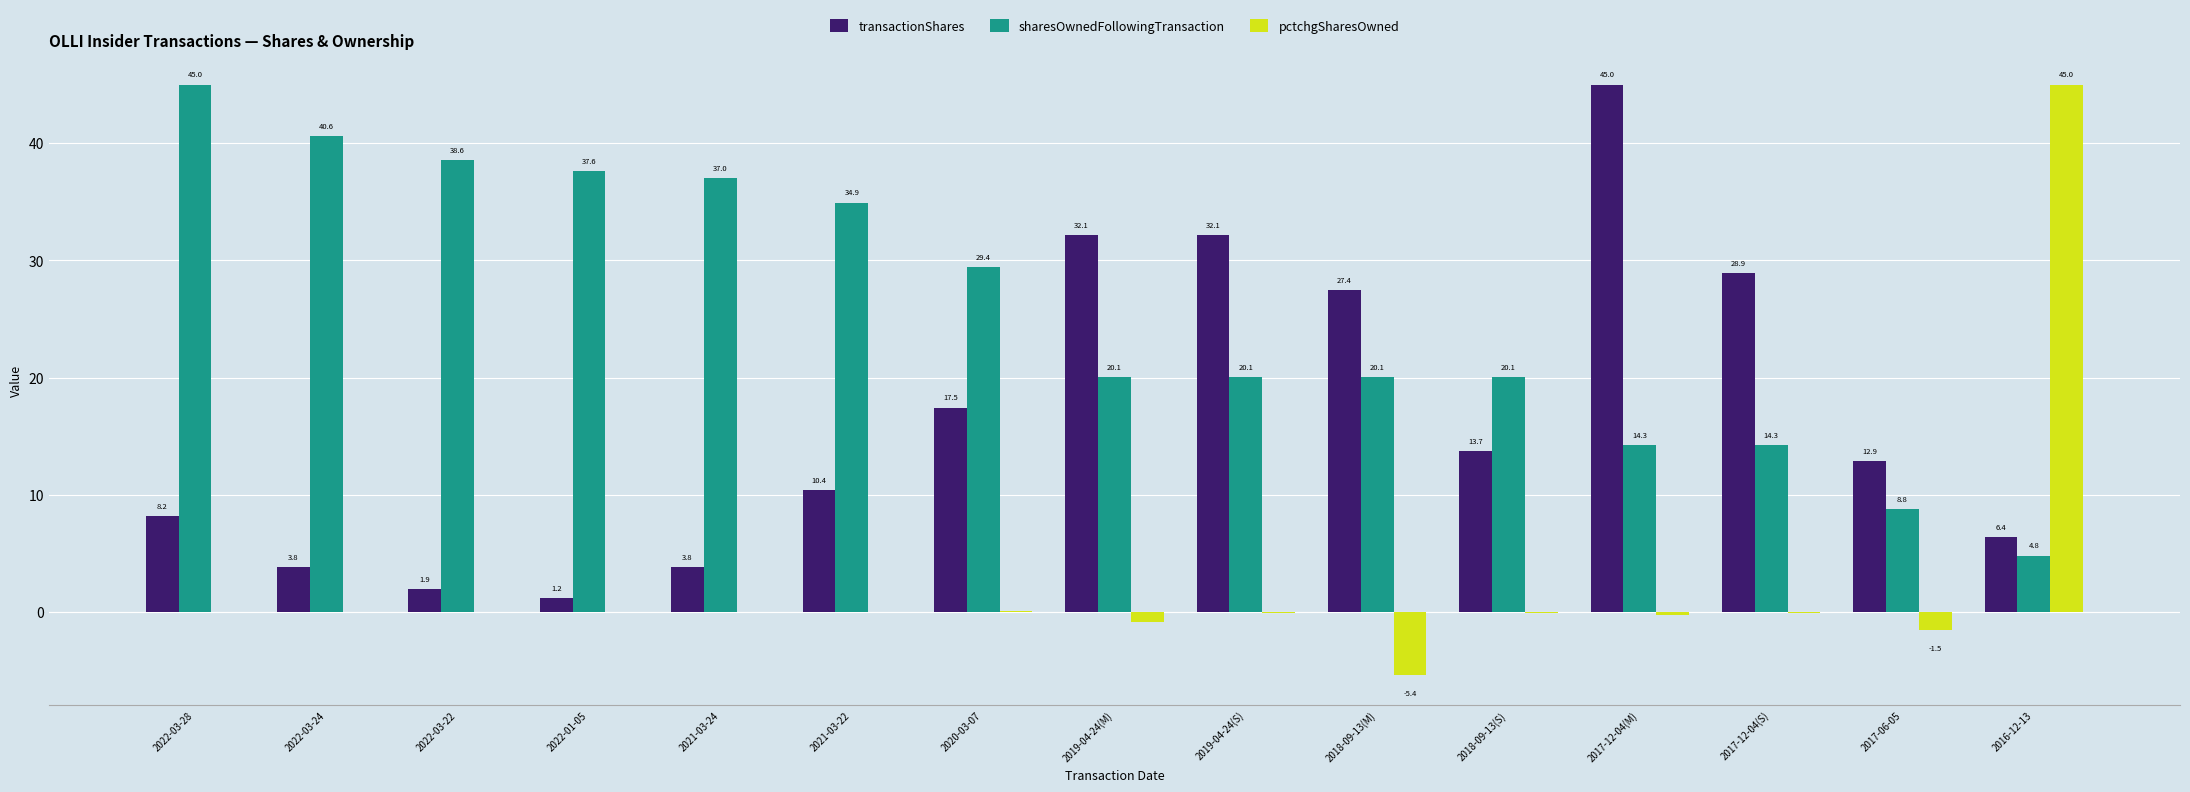

Is it true that transactionShares equals 13.7 at 2018-09-13(S)?

True